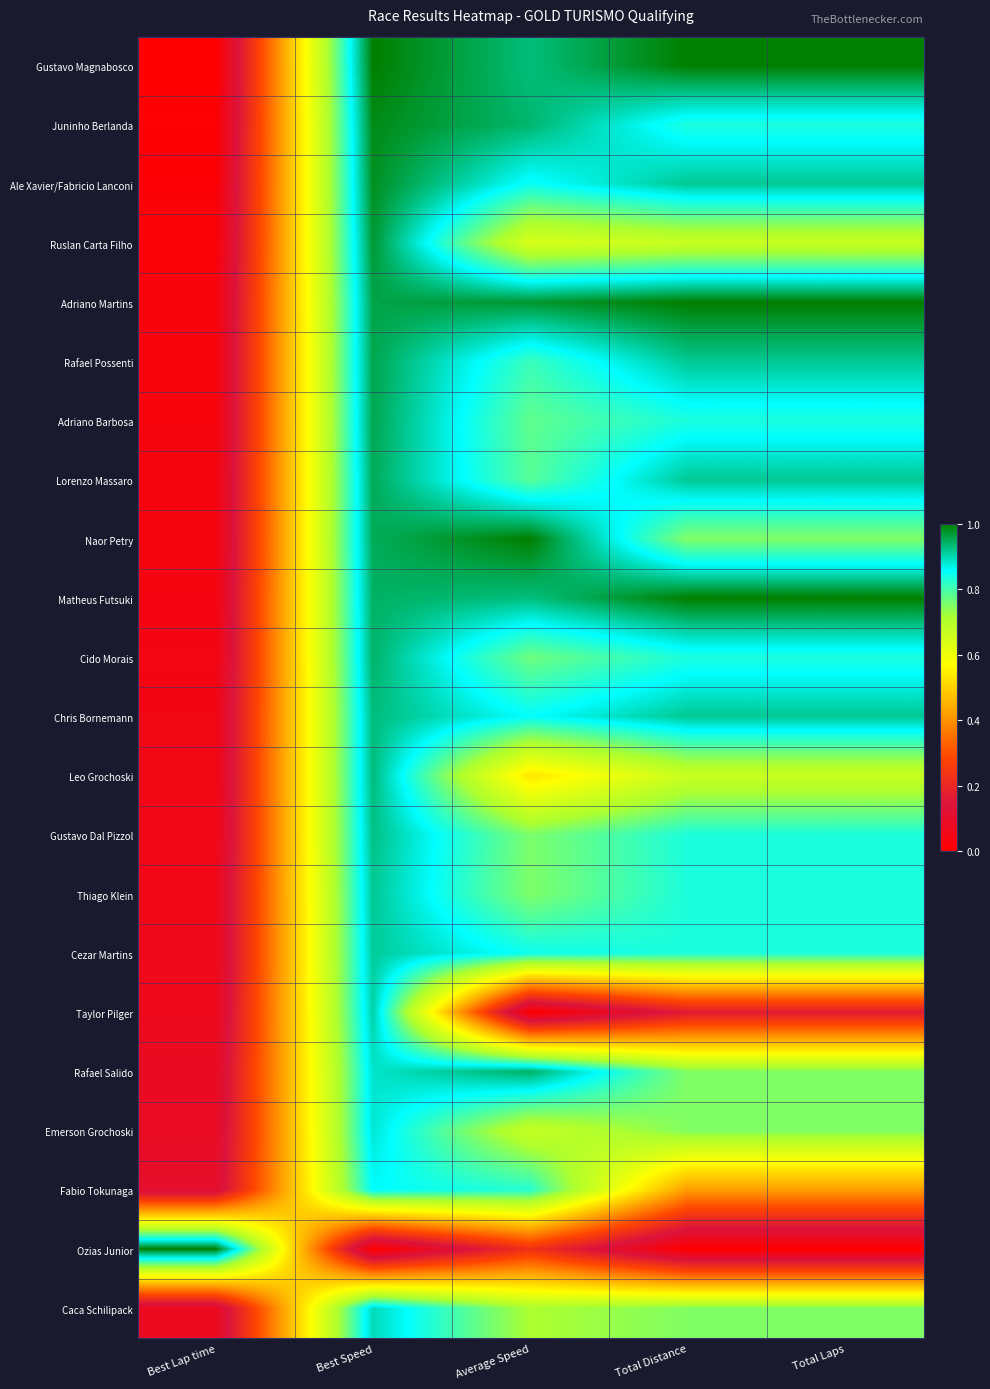

Reading right to left, list all the values displayed in this chart.

Gustavo Magnabosco: Total Laps=1.0	Total Distance=1.0	Average Speed=0.9	Best Speed=1.0	Best Lap time=0.0
Juninho Berlanda: Total Laps=0.8	Total Distance=0.8	Average Speed=0.9	Best Speed=1.0	Best Lap time=0.0
Ale Xavier/Fabricio Lanconi: Total Laps=0.9	Total Distance=0.9	Average Speed=0.8	Best Speed=1.0	Best Lap time=0.0
Ruslan Carta Filho: Total Laps=0.7	Total Distance=0.7	Average Speed=0.6	Best Speed=1.0	Best Lap time=0.0
Adriano Martins: Total Laps=1.0	Total Distance=1.0	Average Speed=1.0	Best Speed=1.0	Best Lap time=0.0
Rafael Possenti: Total Laps=0.9	Total Distance=0.9	Average Speed=0.8	Best Speed=1.0	Best Lap time=0.0
Adriano Barbosa: Total Laps=0.8	Total Distance=0.8	Average Speed=0.8	Best Speed=1.0	Best Lap time=0.0
Lorenzo Massaro: Total Laps=0.9	Total Distance=0.9	Average Speed=0.8	Best Speed=0.9	Best Lap time=0.0
Naor Petry: Total Laps=0.8	Total Distance=0.8	Average Speed=1.0	Best Speed=0.9	Best Lap time=0.0
Matheus Futsuki: Total Laps=1.0	Total Distance=1.0	Average Speed=0.9	Best Speed=0.9	Best Lap time=0.0
Cido Morais: Total Laps=0.8	Total Distance=0.8	Average Speed=0.8	Best Speed=0.9	Best Lap time=0.0
Chris Bornemann: Total Laps=0.9	Total Distance=0.9	Average Speed=0.9	Best Speed=0.9	Best Lap time=0.1
Leo Grochoski: Total Laps=0.7	Total Distance=0.7	Average Speed=0.5	Best Speed=0.9	Best Lap time=0.1
Gustavo Dal Pizzol: Total Laps=0.8	Total Distance=0.8	Average Speed=0.8	Best Speed=0.9	Best Lap time=0.1
Thiago Klein: Total Laps=0.8	Total Distance=0.8	Average Speed=0.8	Best Speed=0.9	Best Lap time=0.1
Cezar Martins: Total Laps=0.8	Total Distance=0.8	Average Speed=0.8	Best Speed=0.9	Best Lap time=0.1
Taylor Pilger: Total Laps=0.2	Total Distance=0.2	Average Speed=0.0	Best Speed=0.9	Best Lap time=0.1
Rafael Salido: Total Laps=0.8	Total Distance=0.8	Average Speed=0.9	Best Speed=0.9	Best Lap time=0.1
Emerson Grochoski: Total Laps=0.8	Total Distance=0.8	Average Speed=0.7	Best Speed=0.9	Best Lap time=0.1
Fabio Tokunaga: Total Laps=0.4	Total Distance=0.4	Average Speed=0.8	Best Speed=0.9	Best Lap time=0.1
Ozias Junior: Total Laps=0.0	Total Distance=0.0	Average Speed=0.2	Best Speed=0.0	Best Lap time=1.0
Caca Schilipack: Total Laps=0.8	Total Distance=0.8	Average Speed=0.7	Best Speed=0.9	Best Lap time=0.1